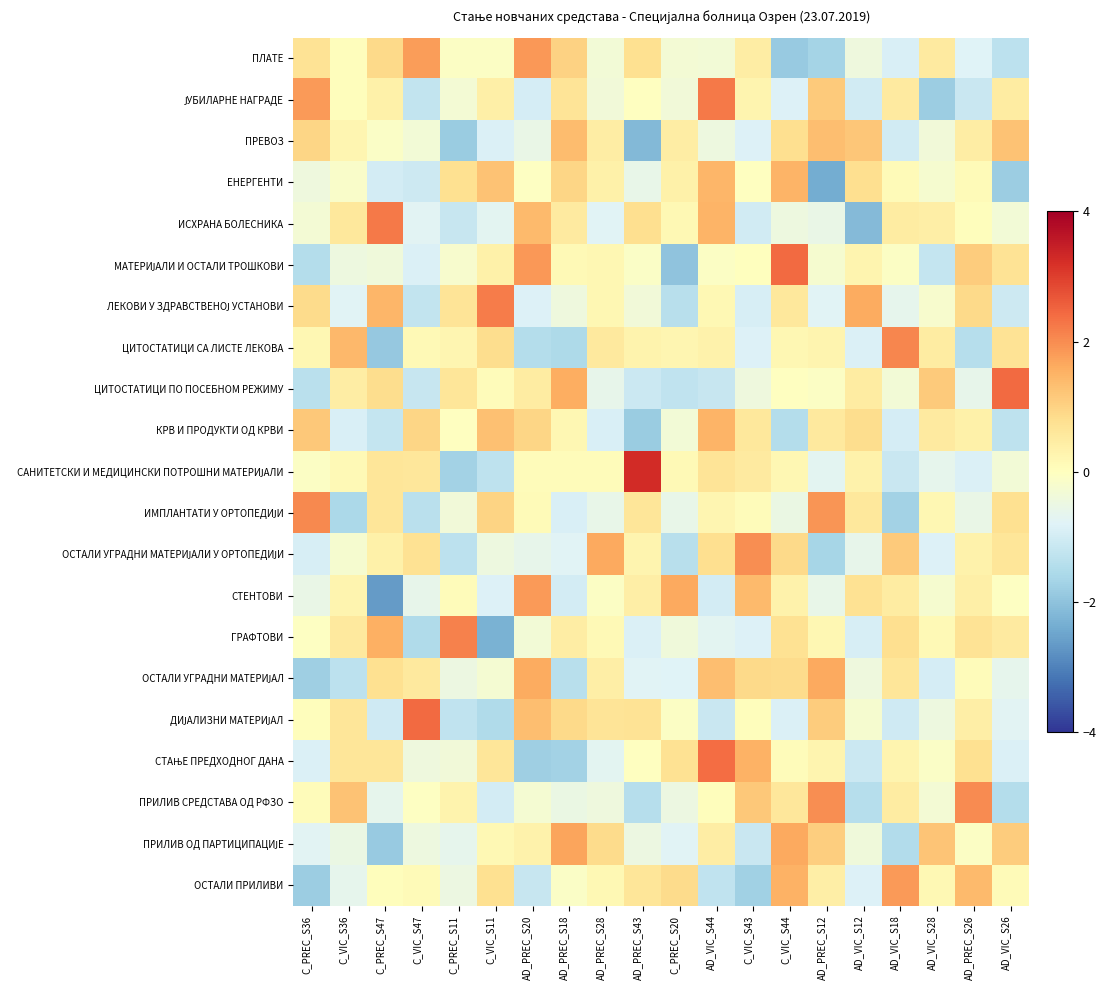

At which category is the sum across all series the highest?

AD_VIC_S44